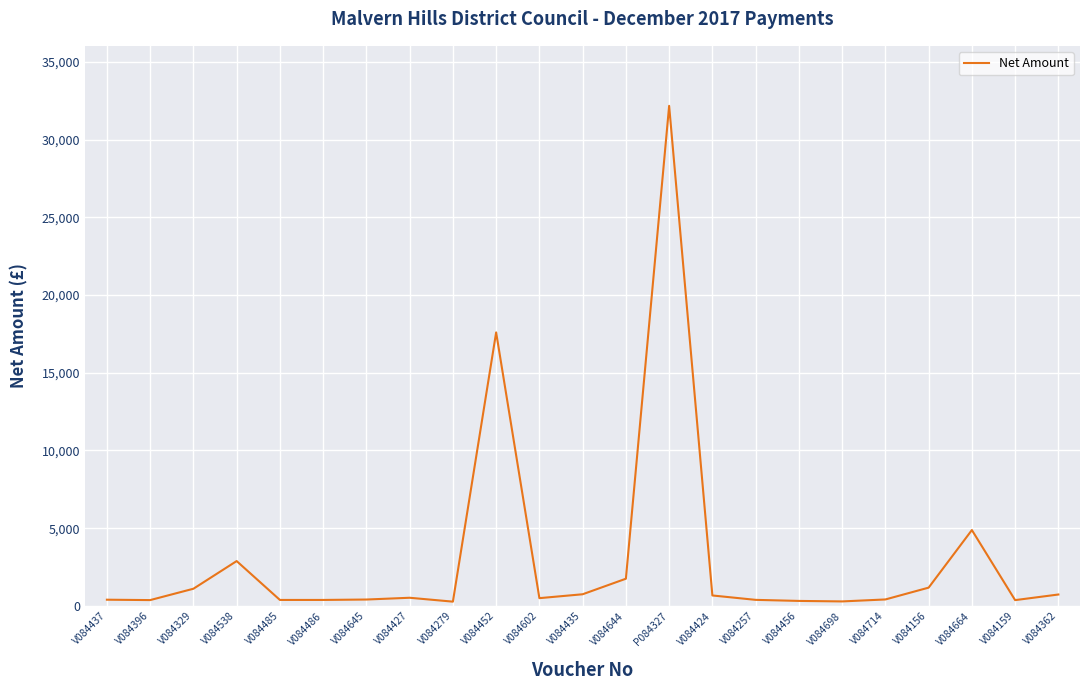

True or false: the data shows 1176.1 at V084156.

True